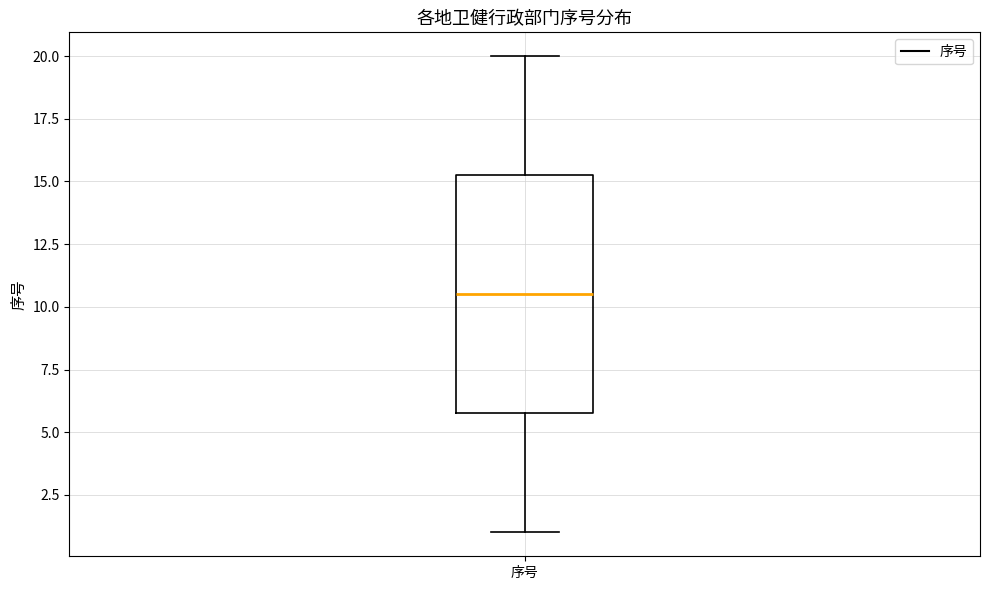

Transcribe this box plot: give where the median line is, the range the box spans, and where the two whiskers end, as read against the y-axis. The values are not printed on the chart, so give them approximately, as read against the axis.

median 10.5, box 6.0 to 15.5, whiskers 1.0 to 20.0